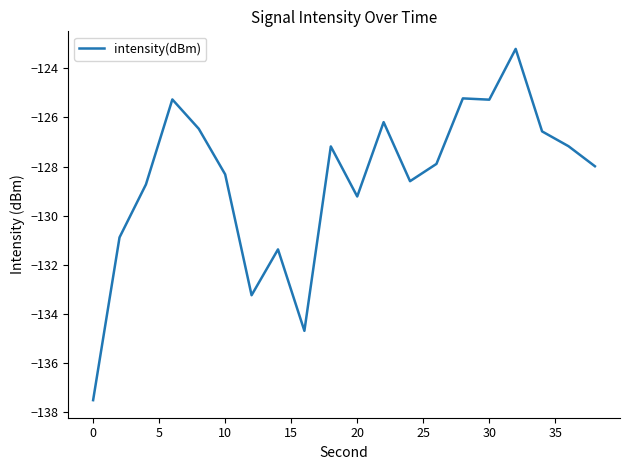

What is the smallest value displayed?

-137.5